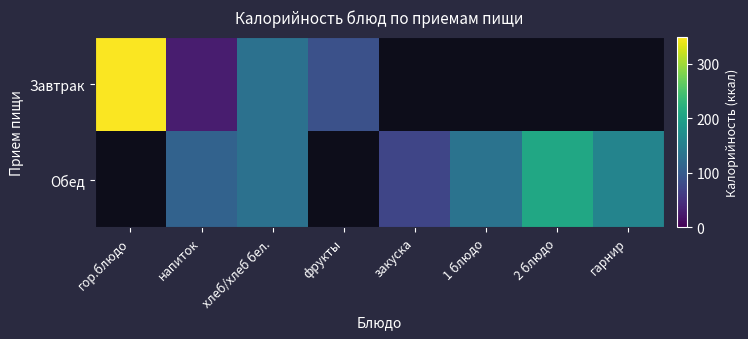

At how many categories does at least one series exceed 50?

8